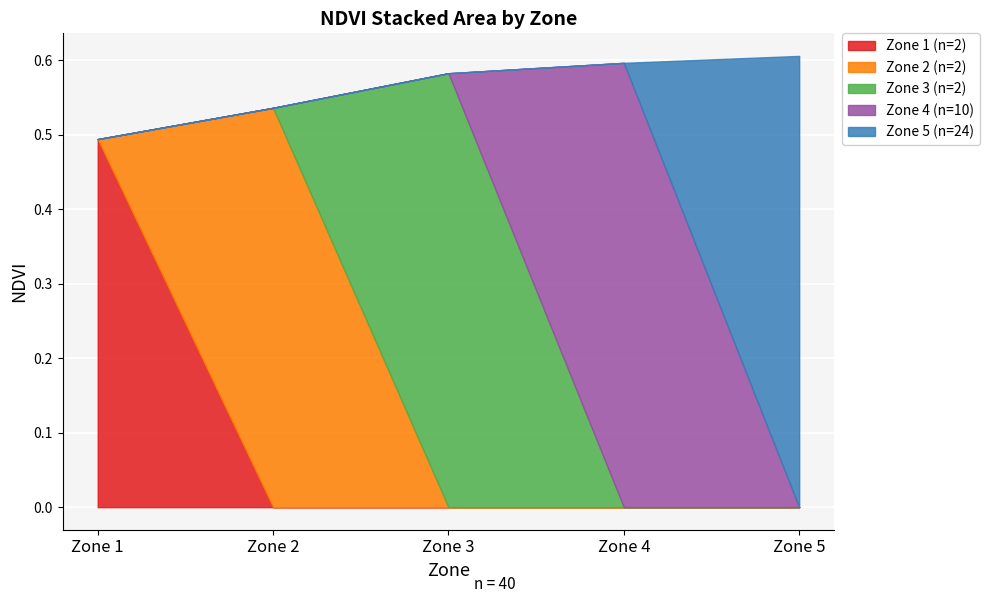

At which label does Zone 1 (n=2) reach its peak?

Zone 1